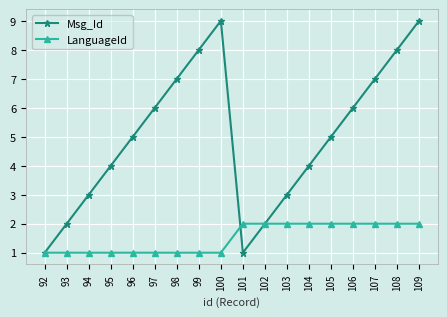

What is the difference between the second highest and minimum values in the LanguageId series?

1